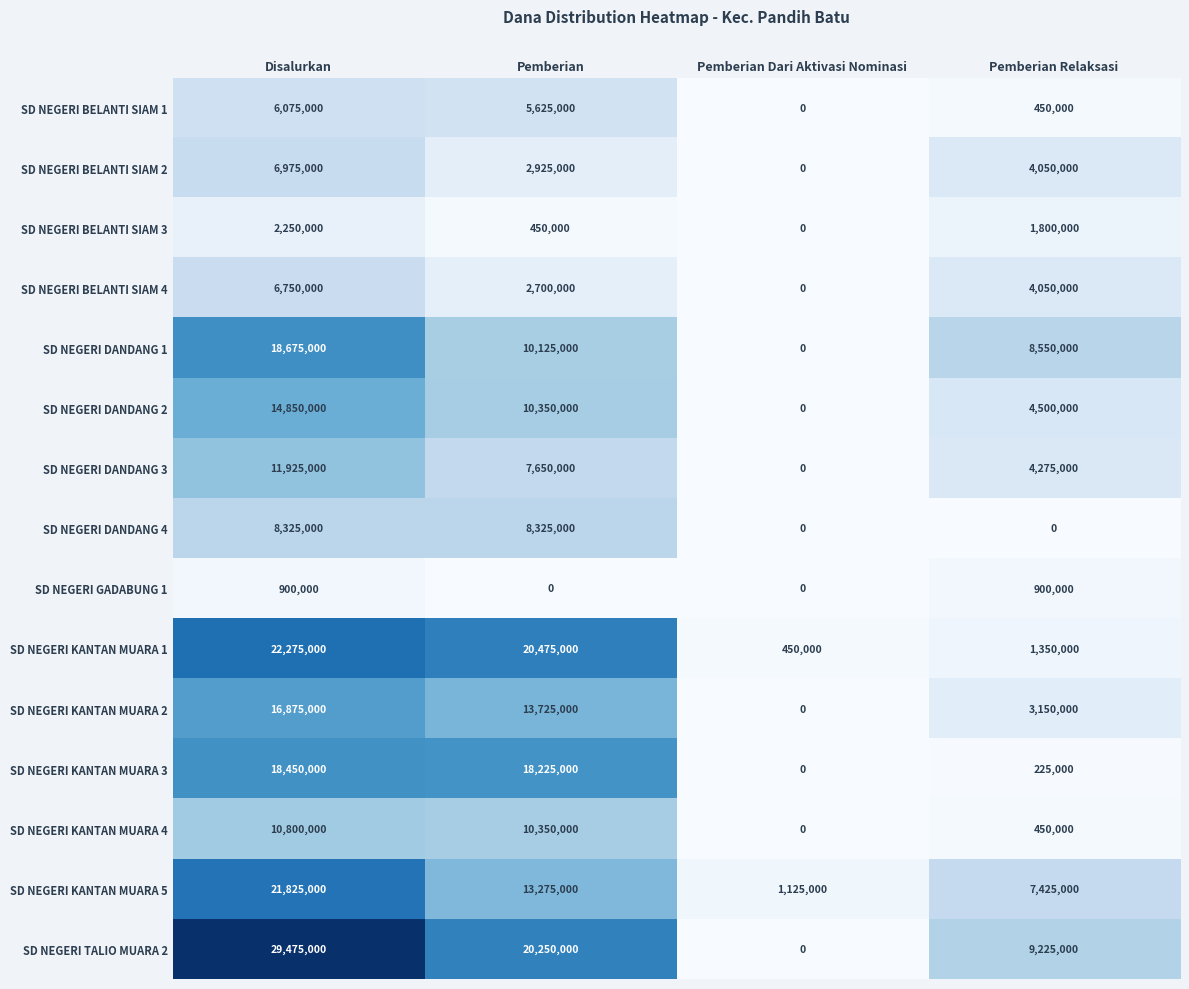

What is the total value across all series at Pemberian Relaksasi?

50400000